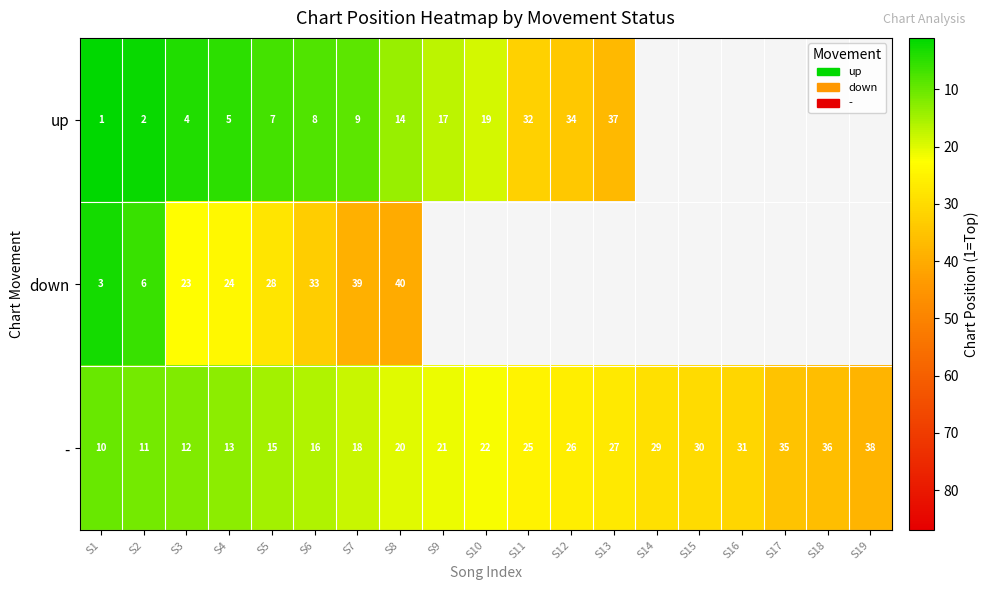

Where is - nearest to the value 24?

S11